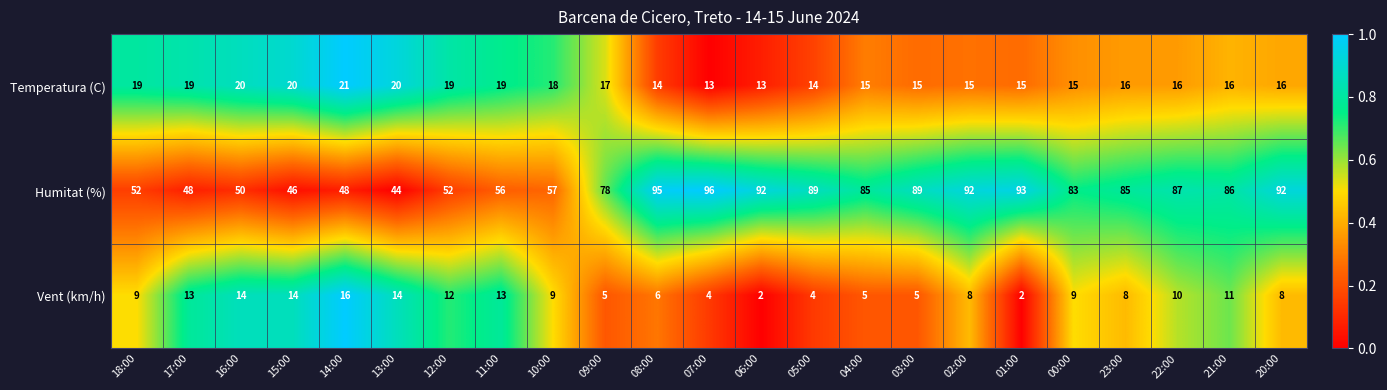

What is the difference between the second highest and second lowest values in the Humitat (%) series?

49